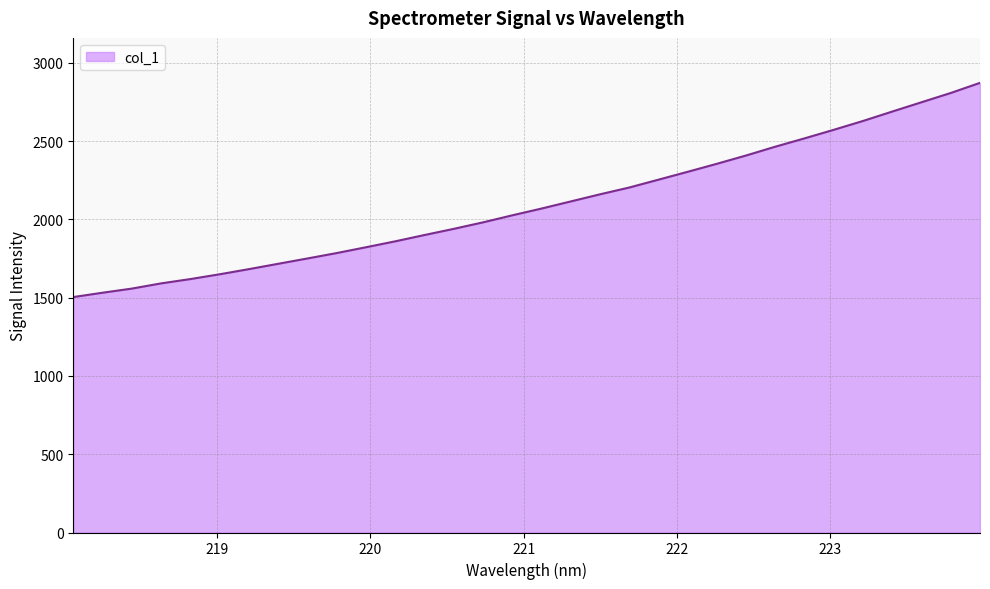

What is the difference between the maximum and minimum values?

1368.4